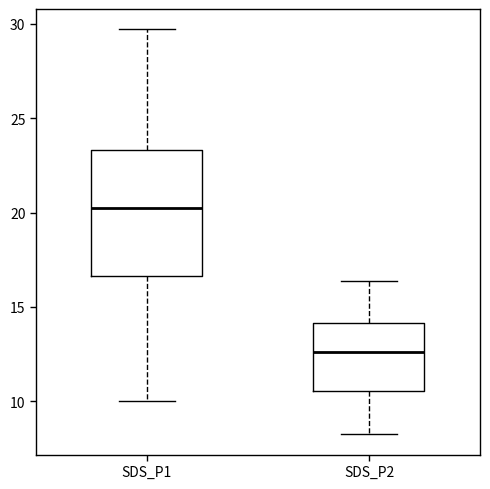

Reading left to right, transcribe this box plot: for each box, give where its median line is, the range the box spans, and where its two whiskers end, as read against the y-axis. The values are not printed on the chart, so give them approximately, as read against the axis.

SDS_P1: median 20.5, box 16.5 to 23.5, whiskers 10.0 to 29.5
SDS_P2: median 12.5, box 10.5 to 14.0, whiskers 8.5 to 16.5